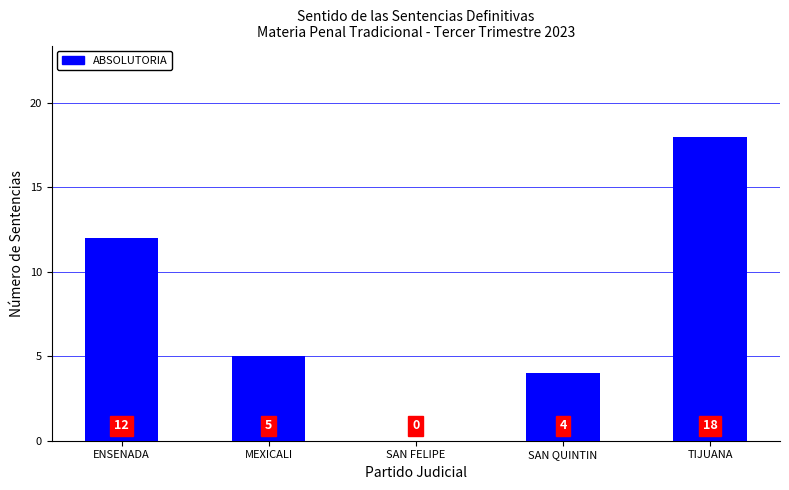

Which category has the highest value across all series?

TIJUANA